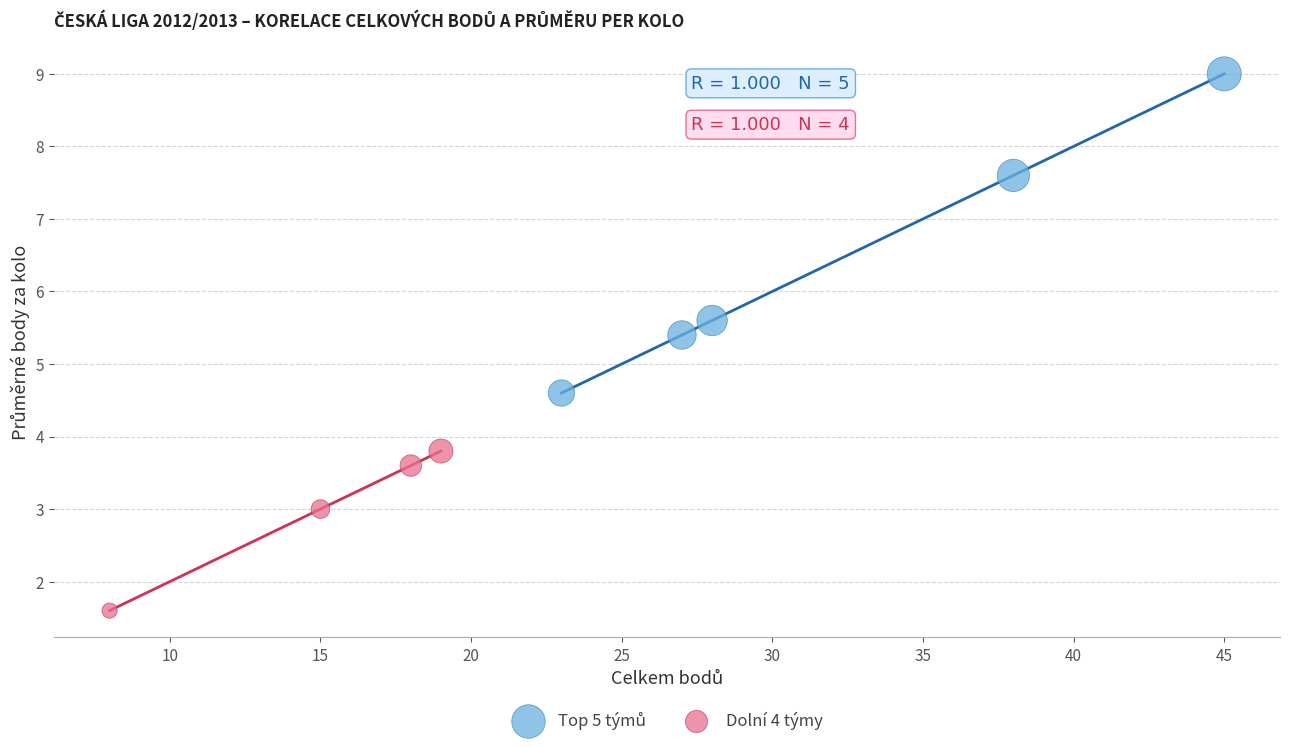

Which series reaches the minimum Y coordinate?

Dolní 4 týmy